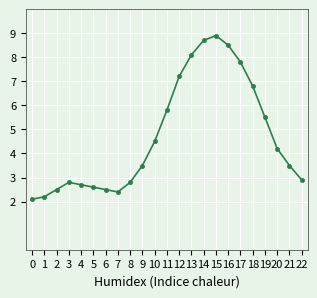

What is the change in value from 0 to 5?

+0.5